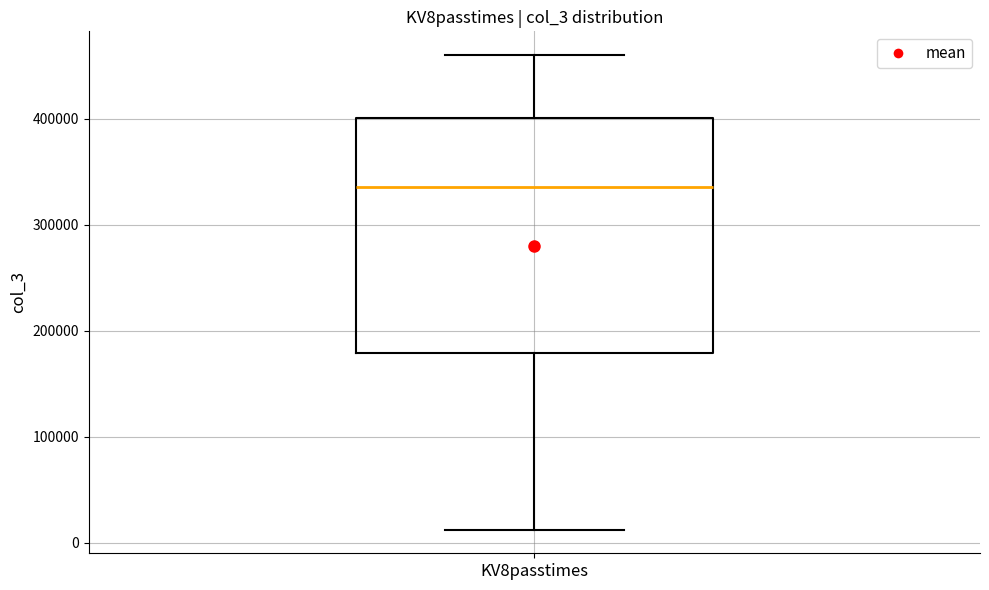

Where does the upper whisker of the box for KV8passtimes end on the y-axis? The values are not printed on the chart, so give them approximately, as read against the axis.

460000